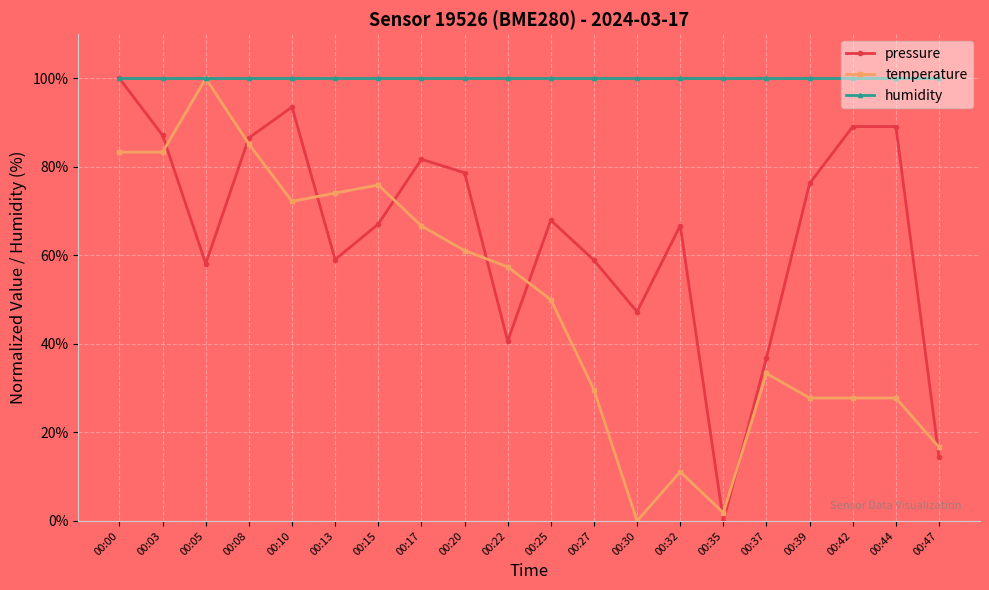

What are all the series names shown in the legend?

pressure, temperature, humidity